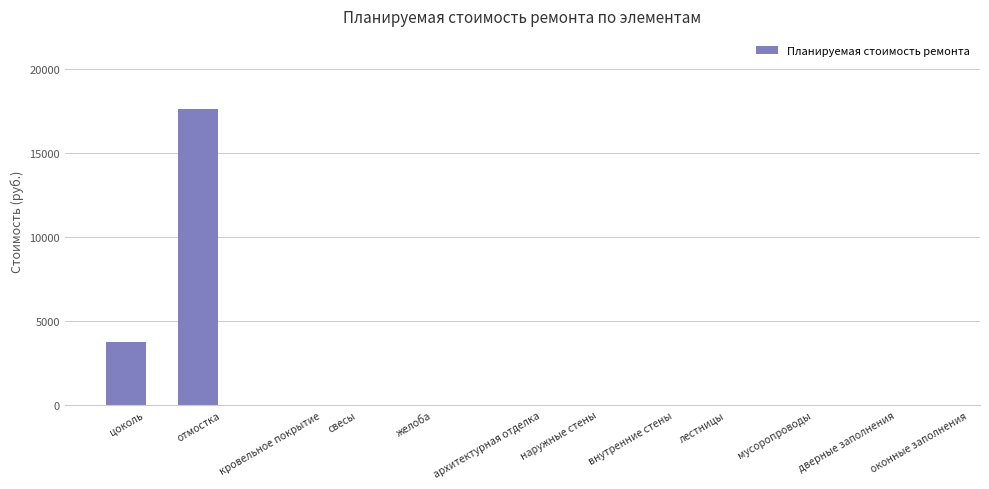

True or false: the data shows 7996.3 at свесы.

False